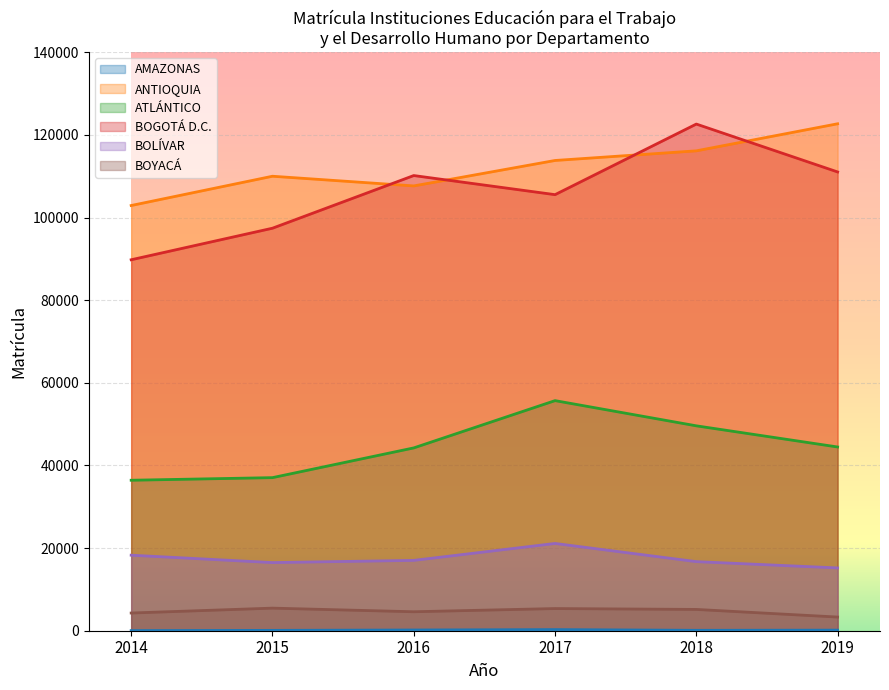

Does the chart display data point markers on the line(s)?

No